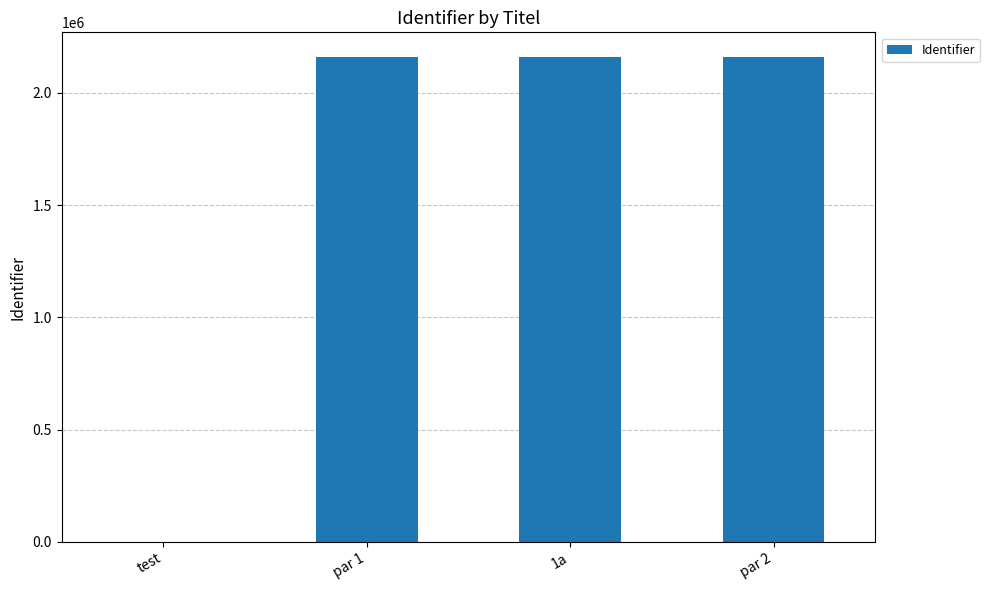

What value does the data have at par 2?

2161770